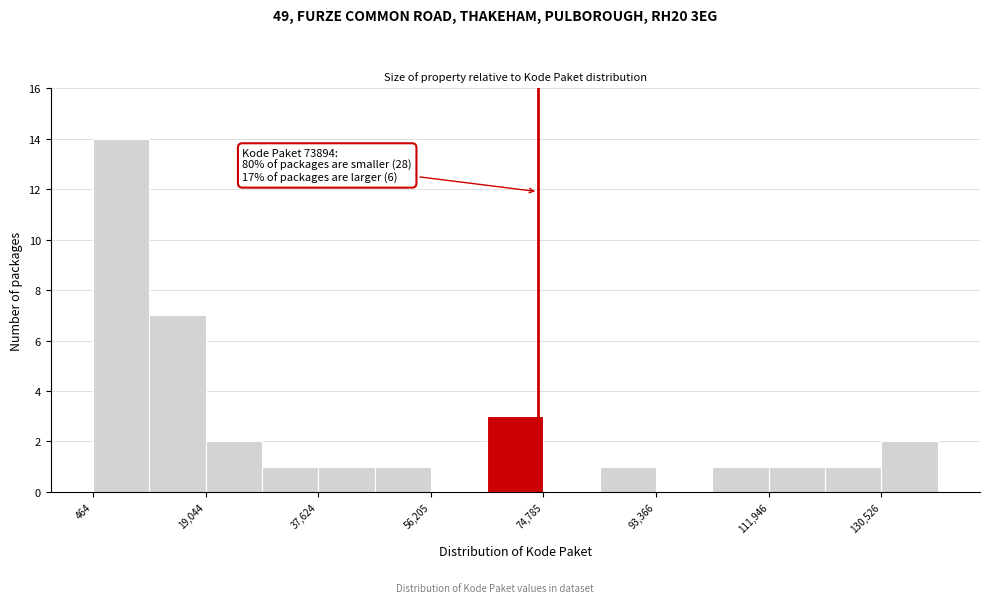

Which range on the x-axis has the tallest bar?

0 to 10000